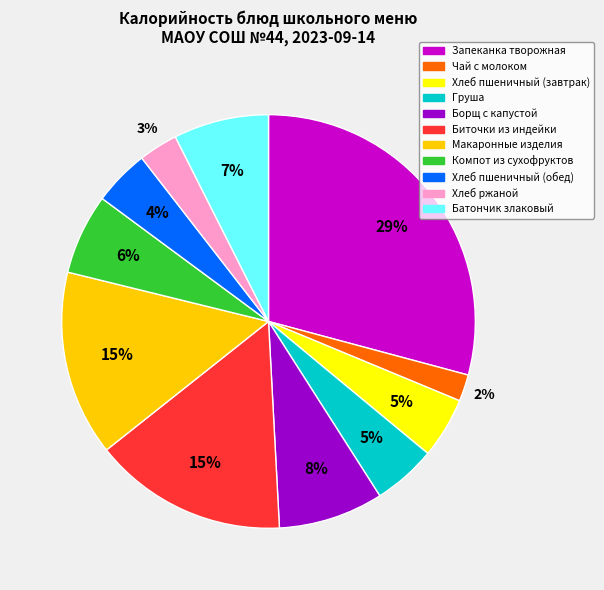

How many segments does this pie chart have?

11